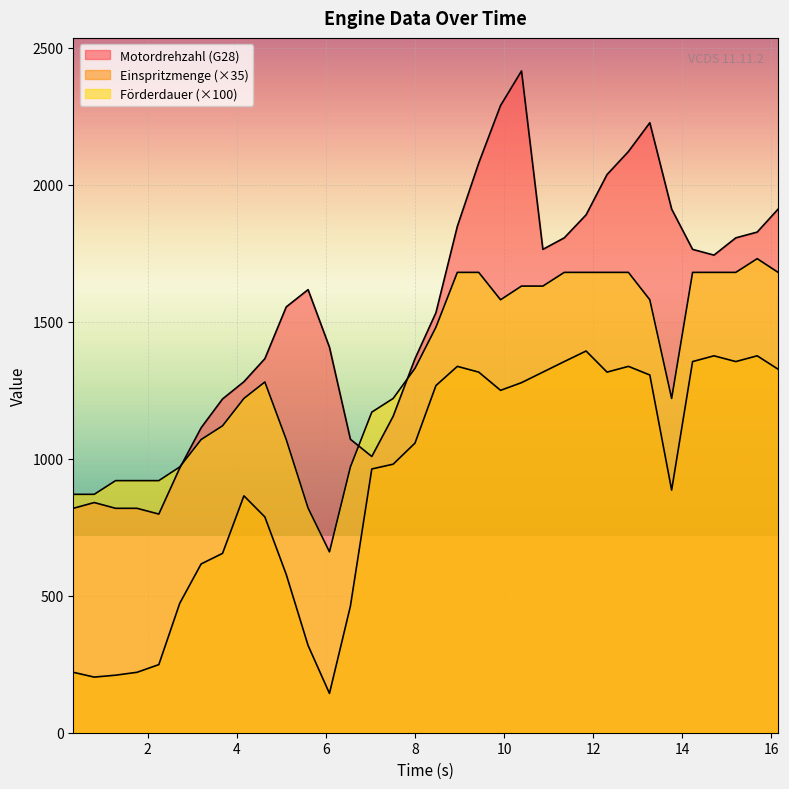

After their last crossing, which series has the higher values: Förderdauer (Sollwert) or Motordrehzahl (G28)?

Motordrehzahl (G28)